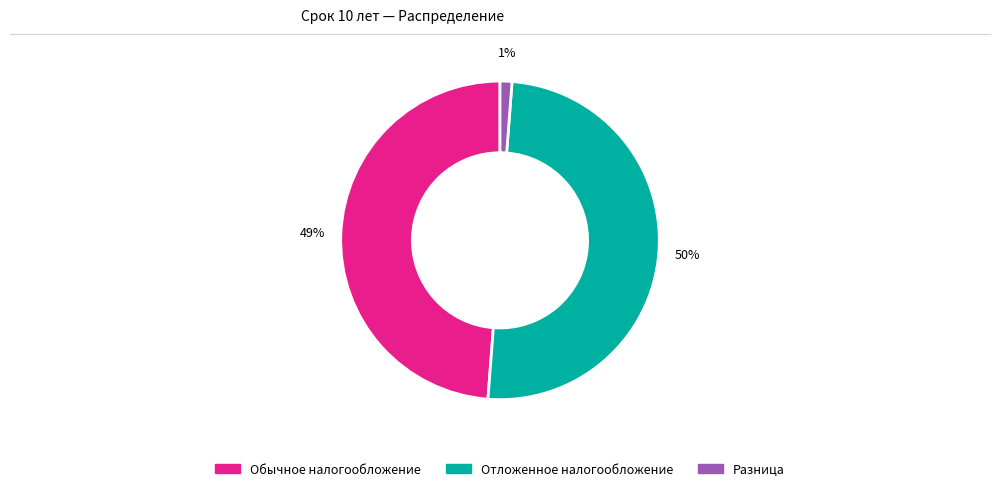

The Обычное налогообложение slice represents 49% of the pie. True or false?

True